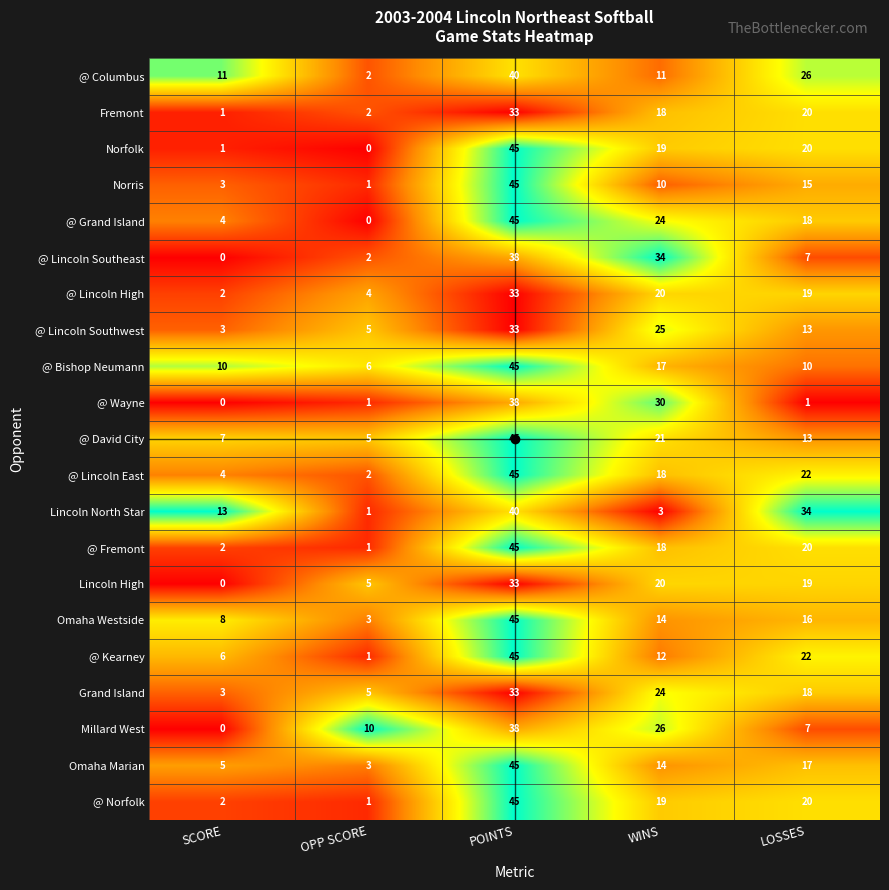

Rank the categories by @ Lincoln High value from highest to lowest.

POINTS, WINS, LOSSES, OPP SCORE, SCORE